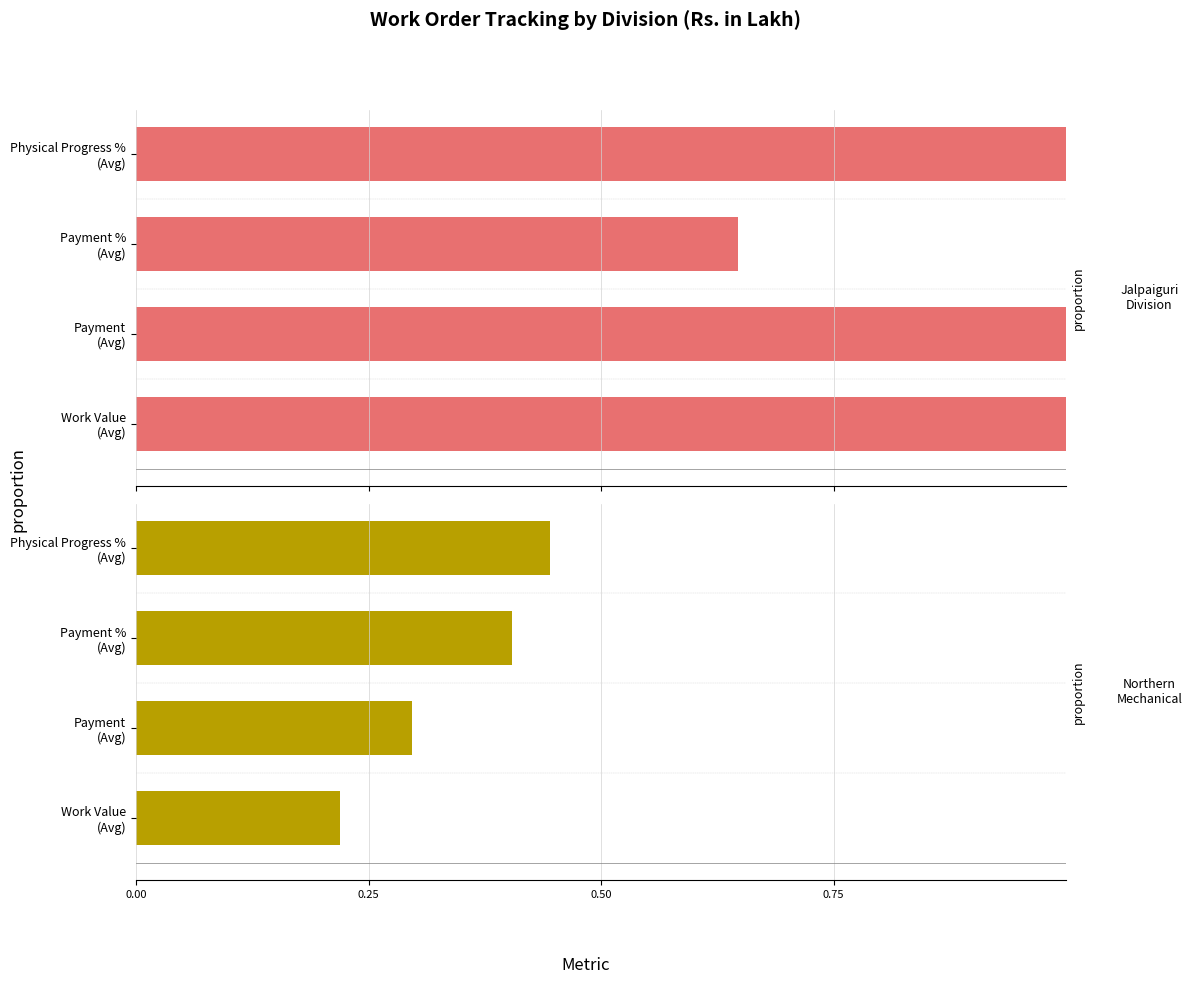

What is the approximate value of Jalpaiguri Division at Work Value (Avg)?

1.0